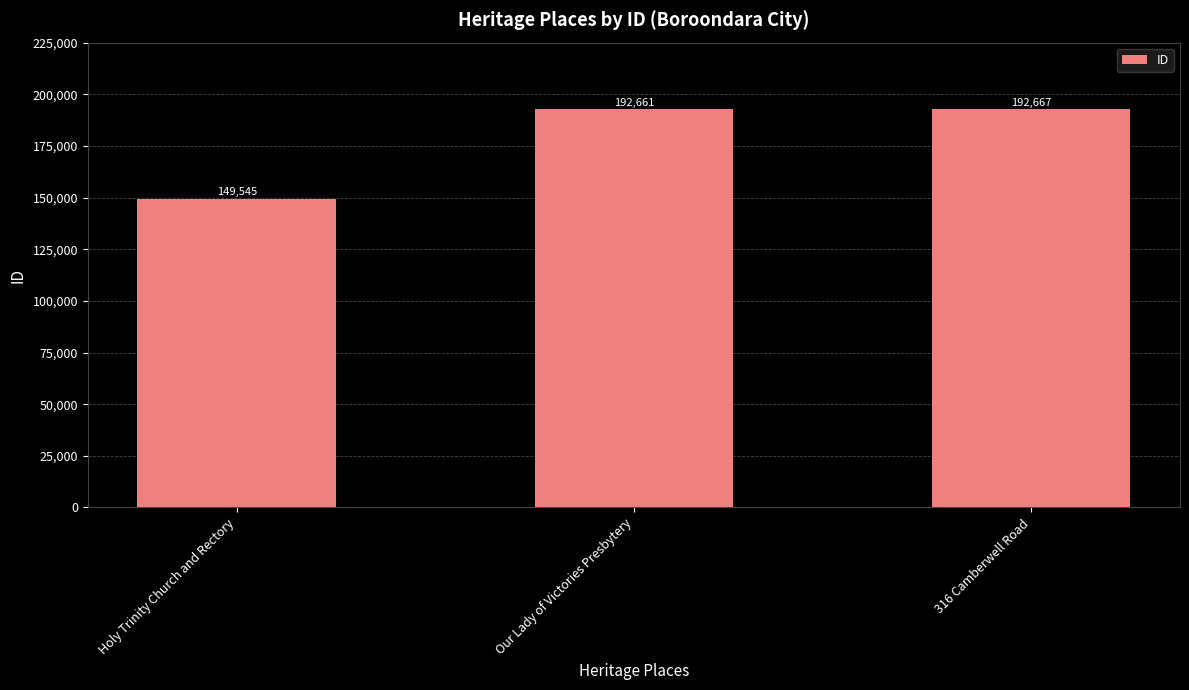

What position from the right is 316 Camberwell Road?

1